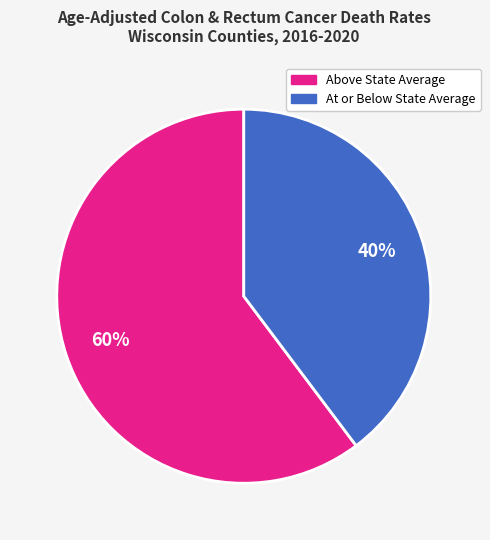

How many slices are in this pie chart?

2